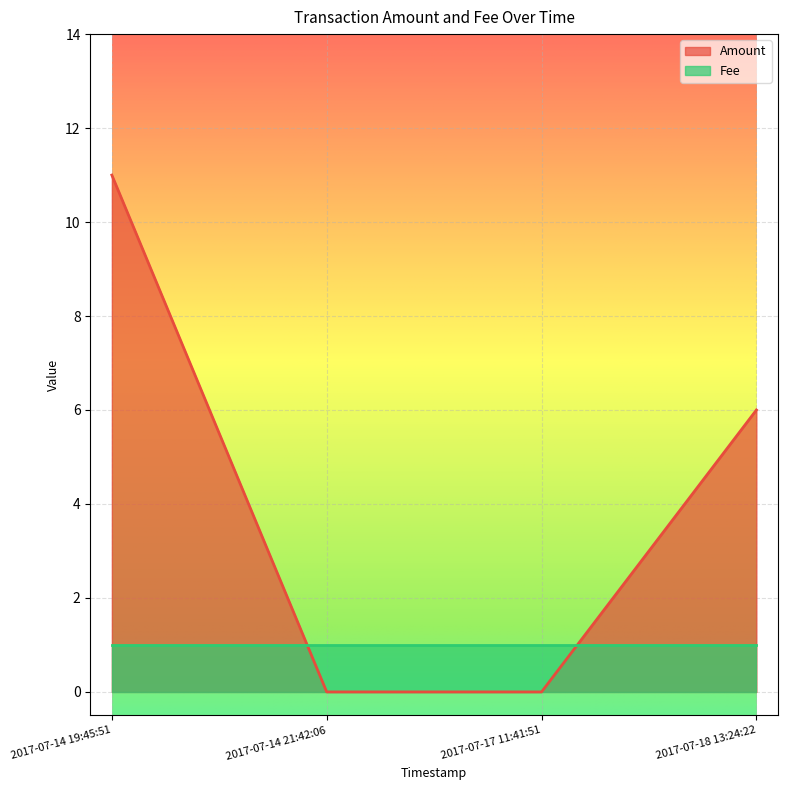

Reading right to left, what are all the values shown in this chart?

6	0	0	11